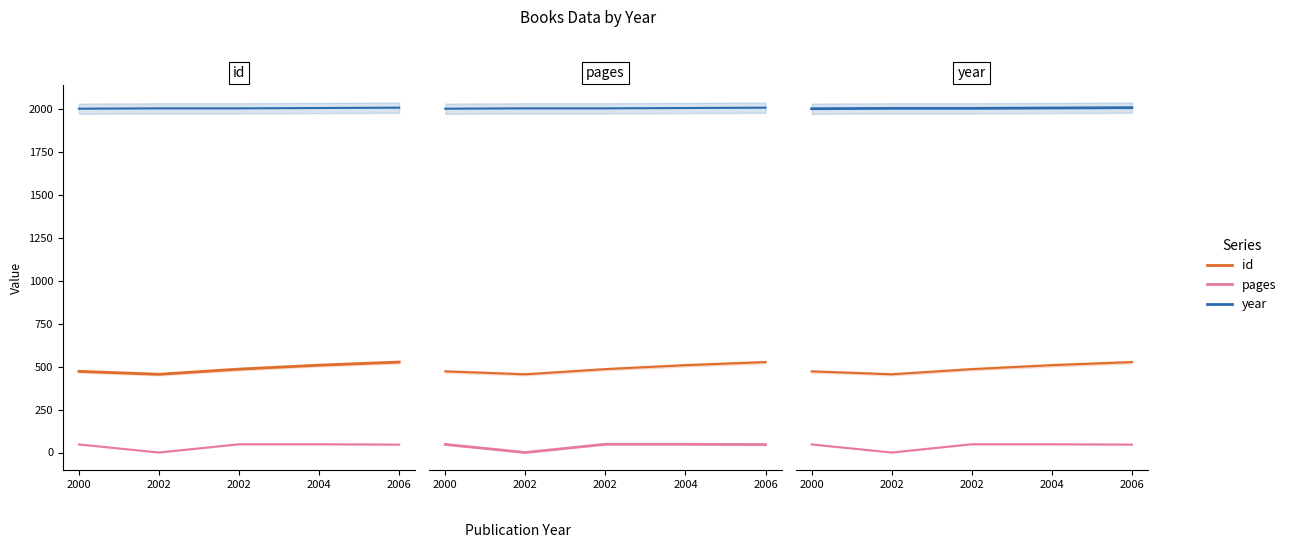

True or false: id has more than 1 interior local peaks.

False